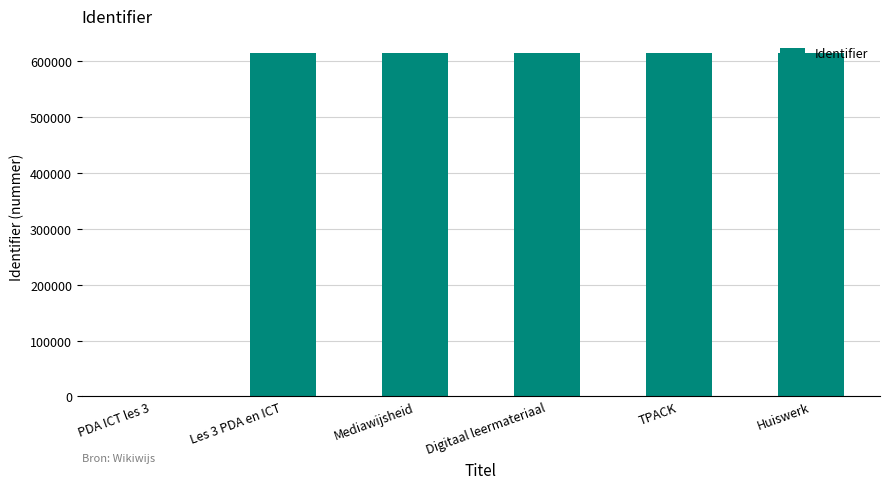

Approximately how many times larger is the value at Huiswerk compared to TPACK?

1.0